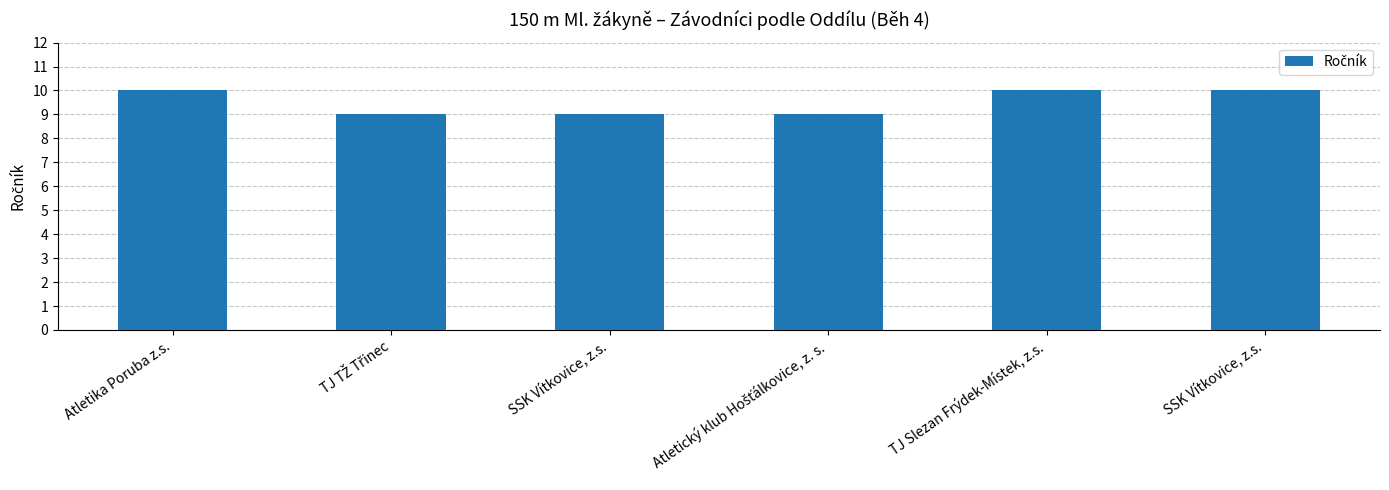

Count the number of categories in the chart.

6